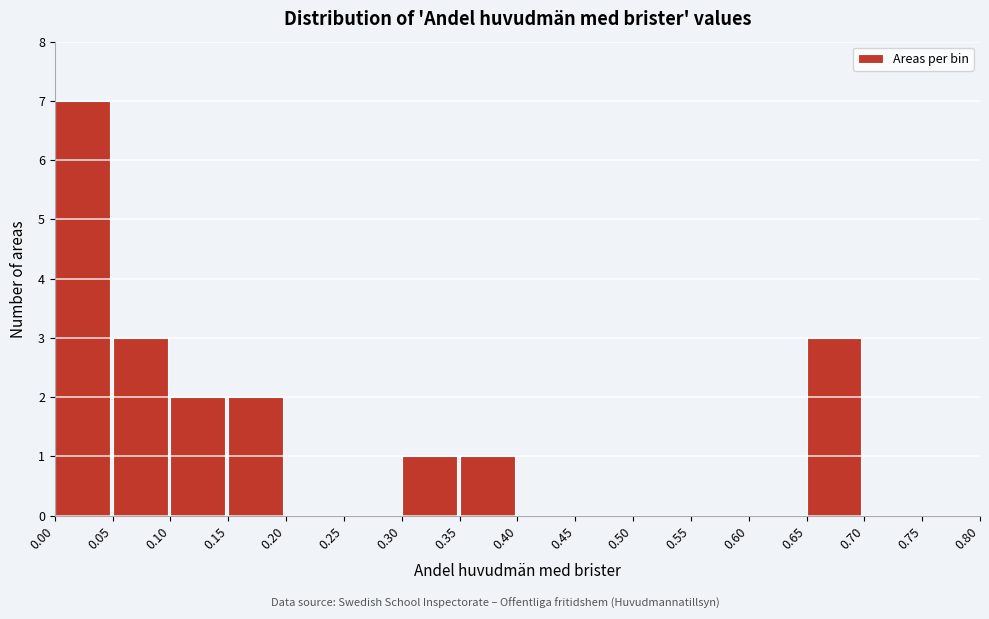

Which range on the x-axis has the tallest bar?

0.00 to 0.05